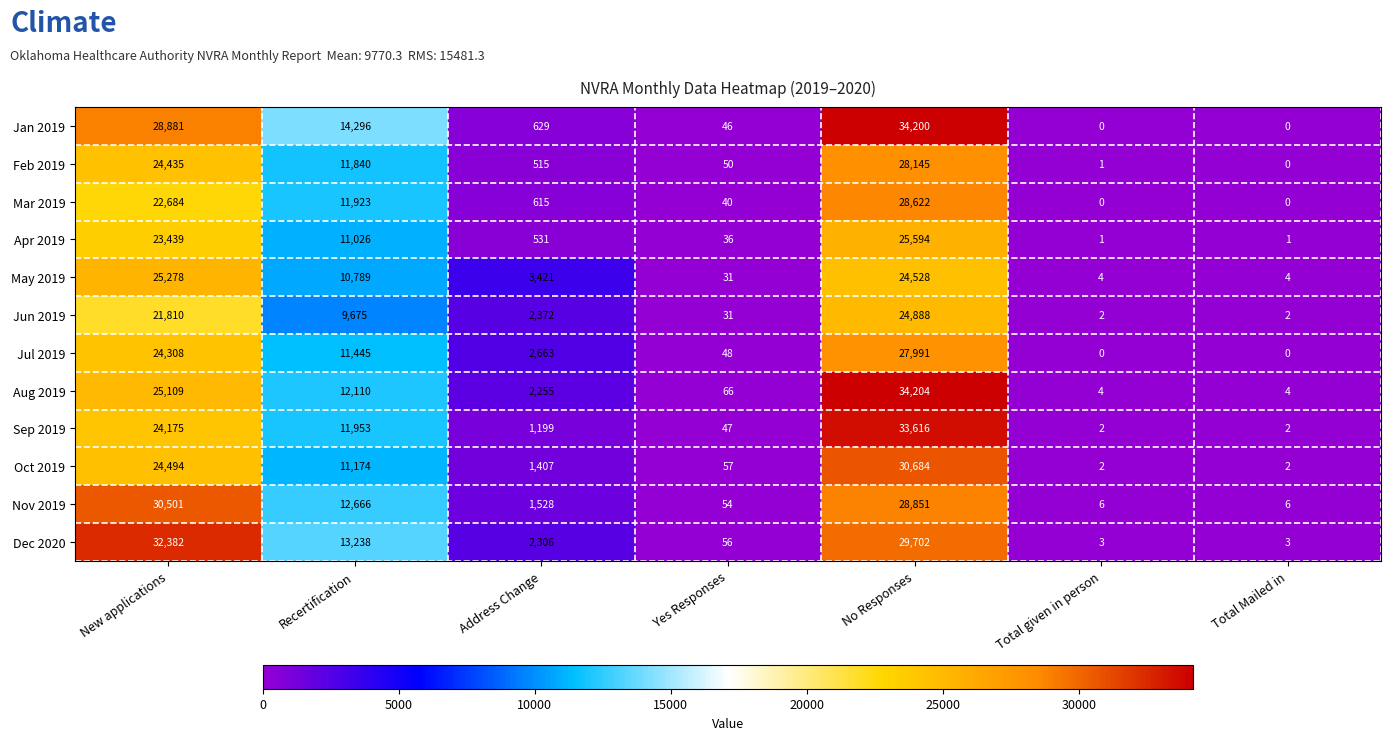

True or false: May 2019 has a value of 40167 at New applications.

False